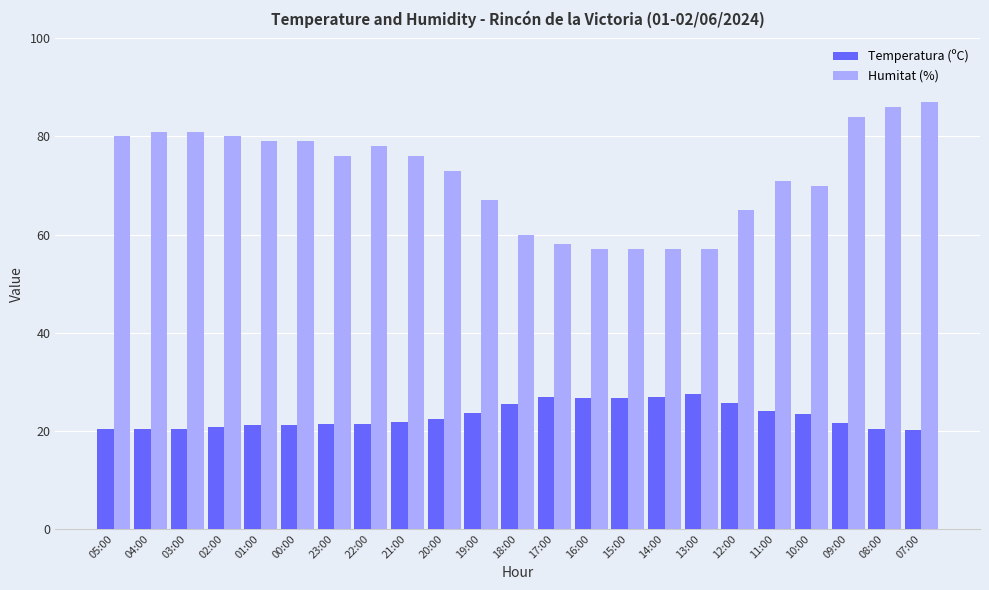

Count the number of categories in the chart.

23